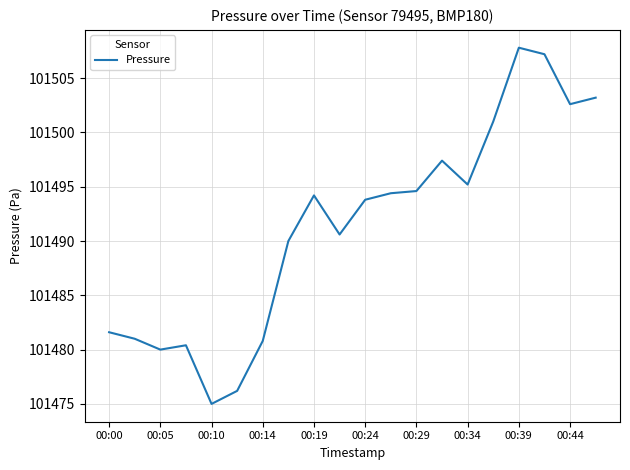

What is the smallest value displayed?

101475.0